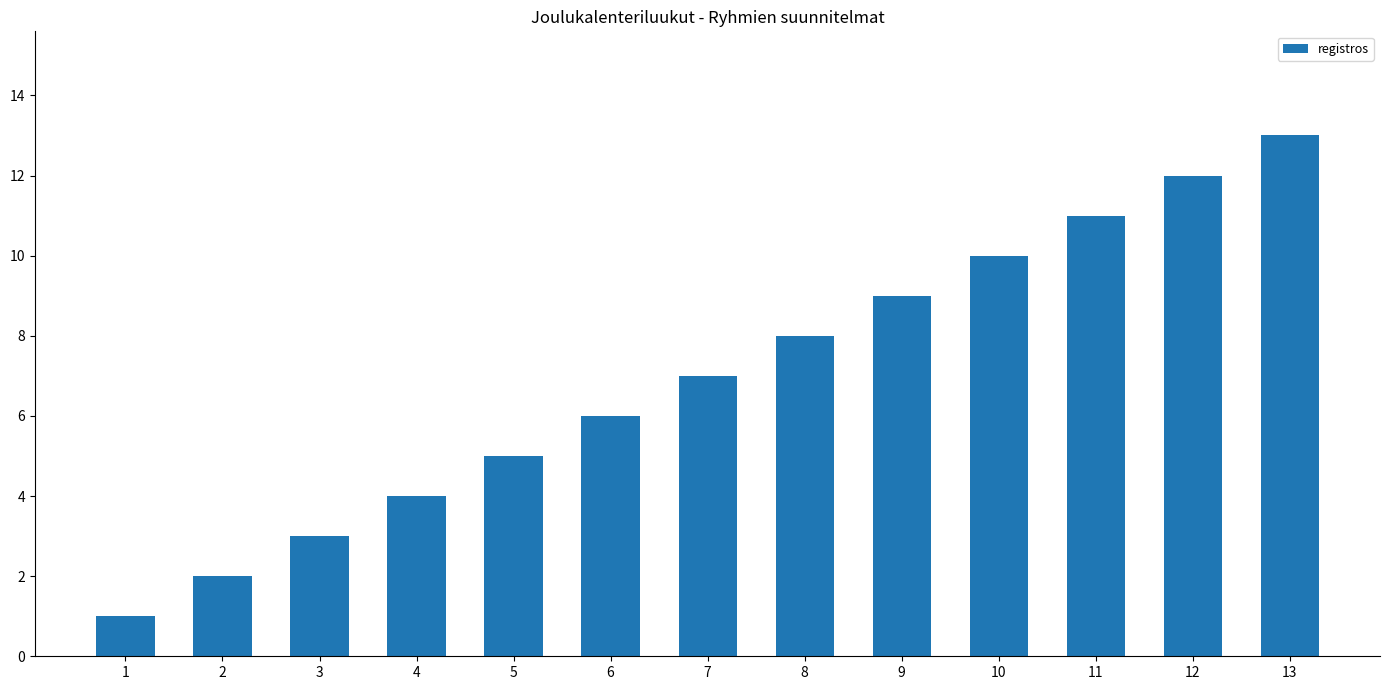

Rank the categories by value from highest to lowest.

13, 12, 11, 10, 9, 8, 7, 6, 5, 4, 3, 2, 1